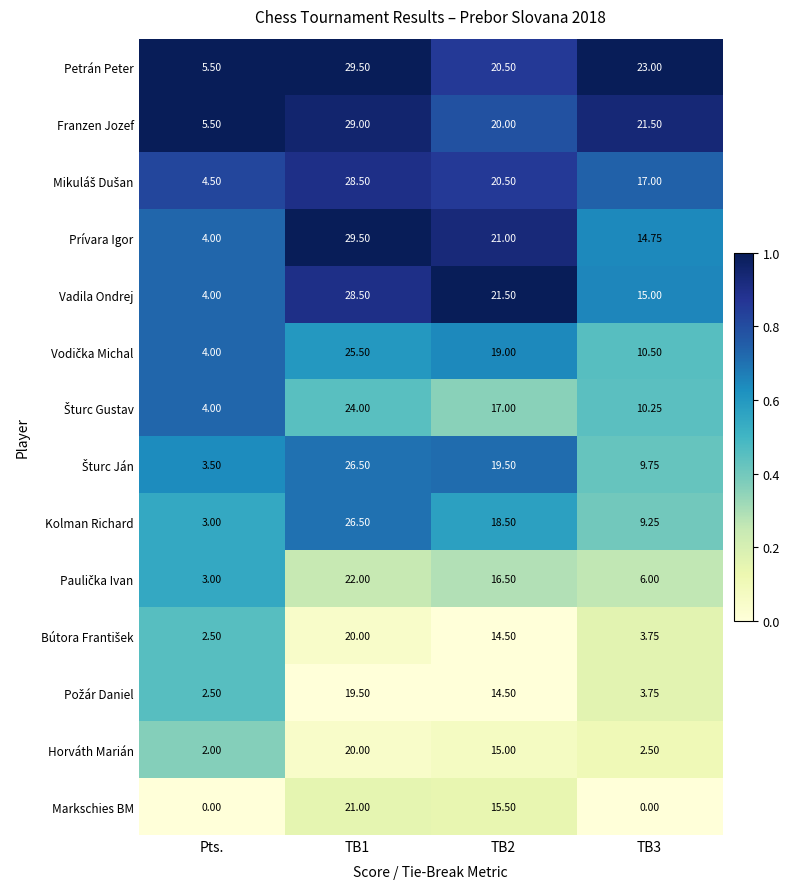

Between TB1 and TB3, which series saw the biggest shift?

Markschies BM